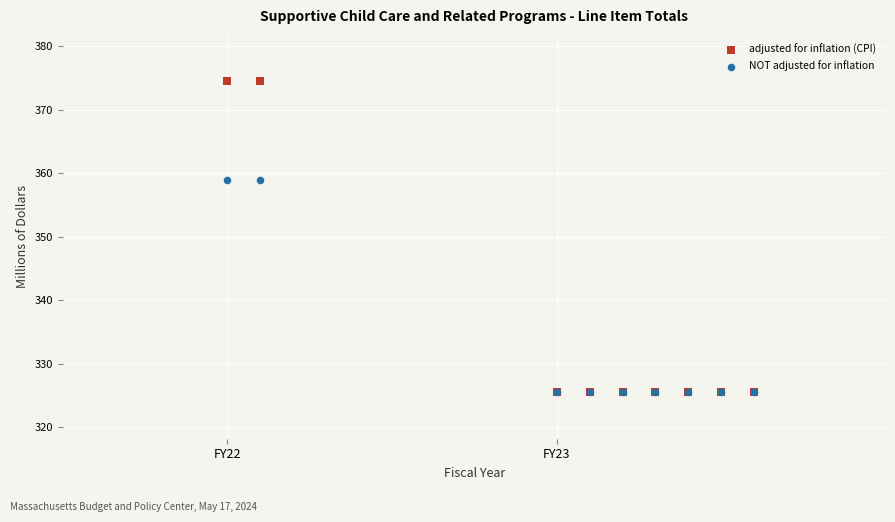

Which series reaches the maximum Y coordinate?

adjusted for inflation (CPI)